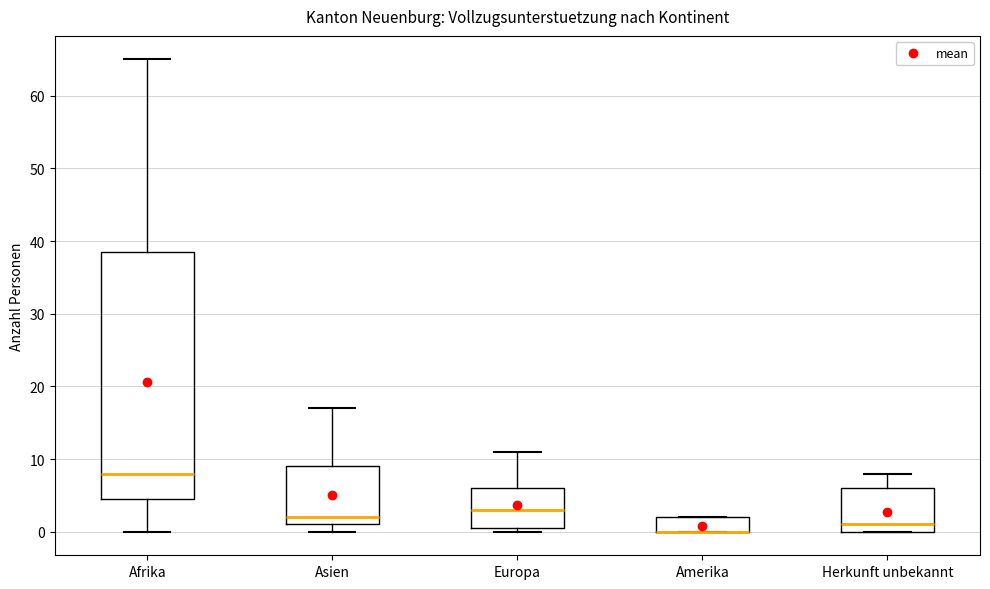

Where is the lower edge of the box for Afrika on the y-axis? The values are not printed on the chart, so give them approximately, as read against the axis.

5